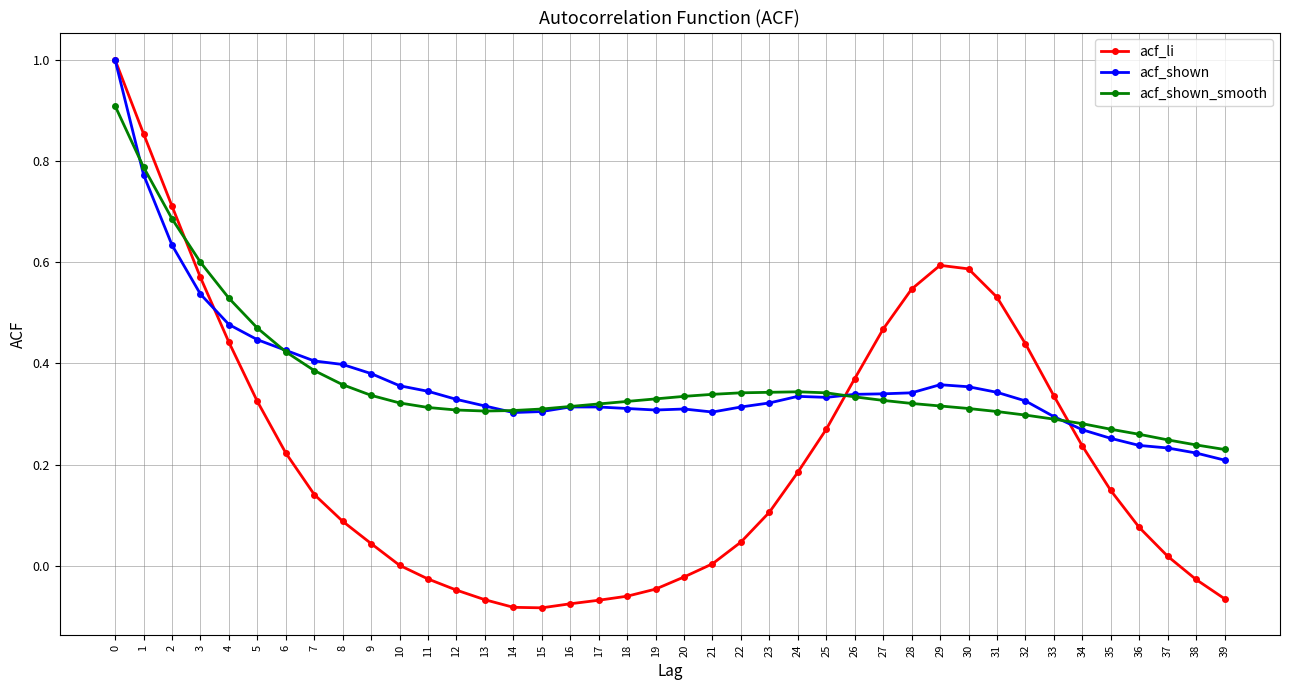

Which series has the widest spread of values?

acf_li